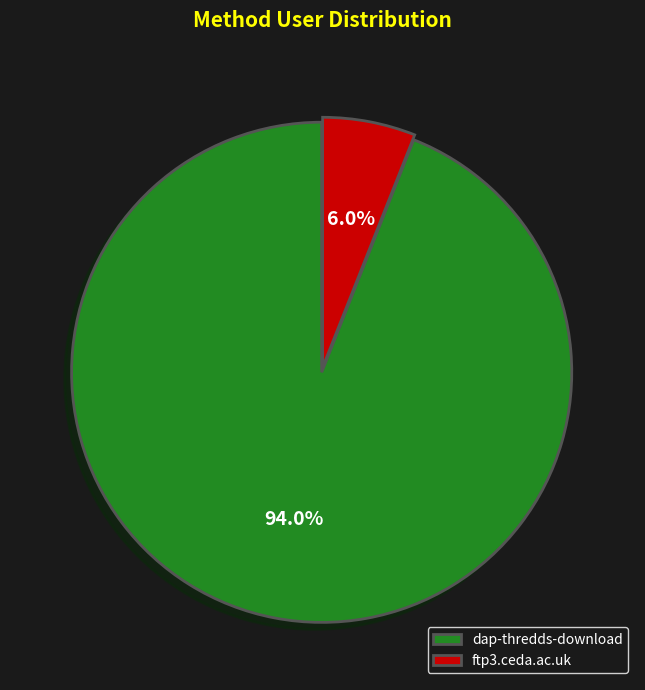

To the nearest percent, what is the difference between the dap-thredds-download and ftp3.ceda.ac.uk slice percentages?

88%